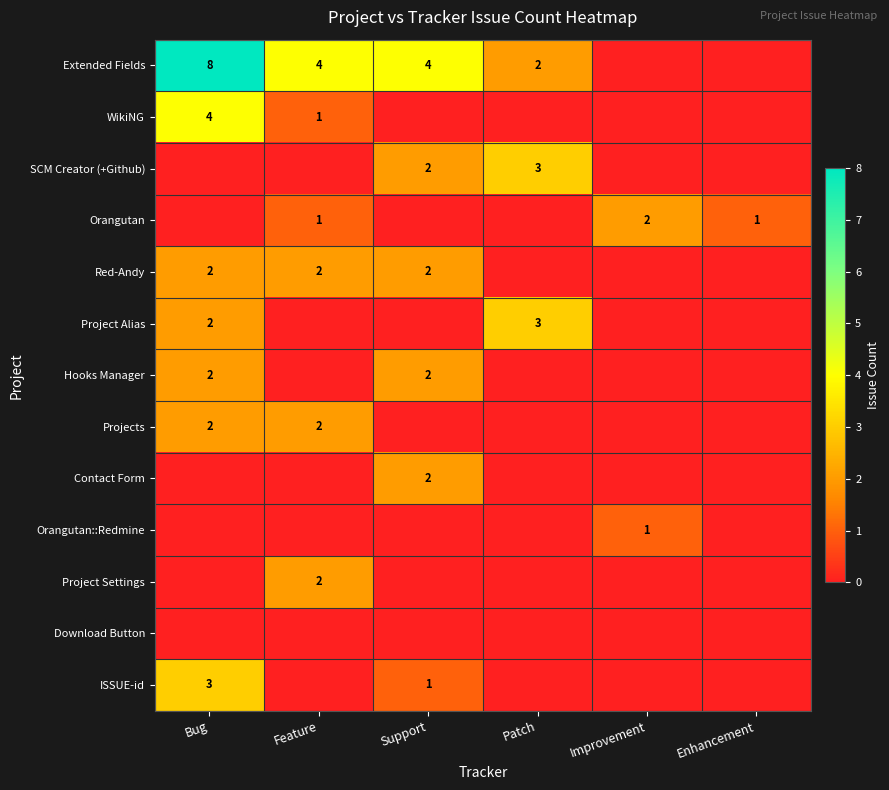

The value of SCM Creator (+Github) at Patch is 4. True or false?

False